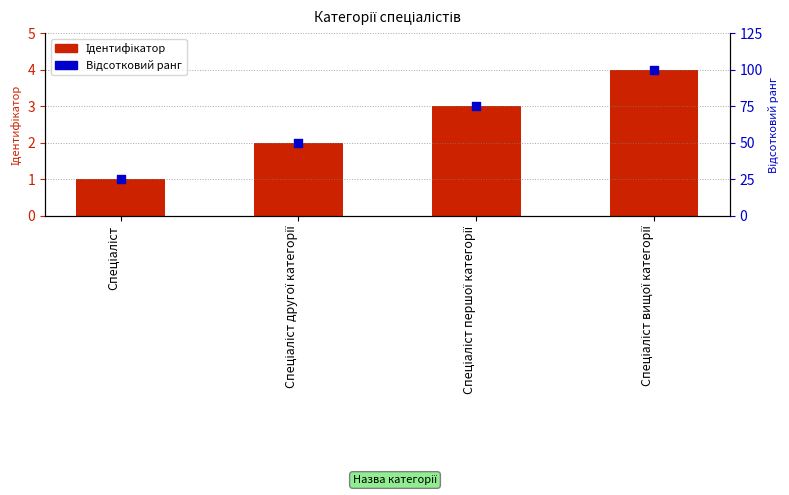

What are all the series names shown in the legend?

Ідентифікатор, Відсотковий ранг